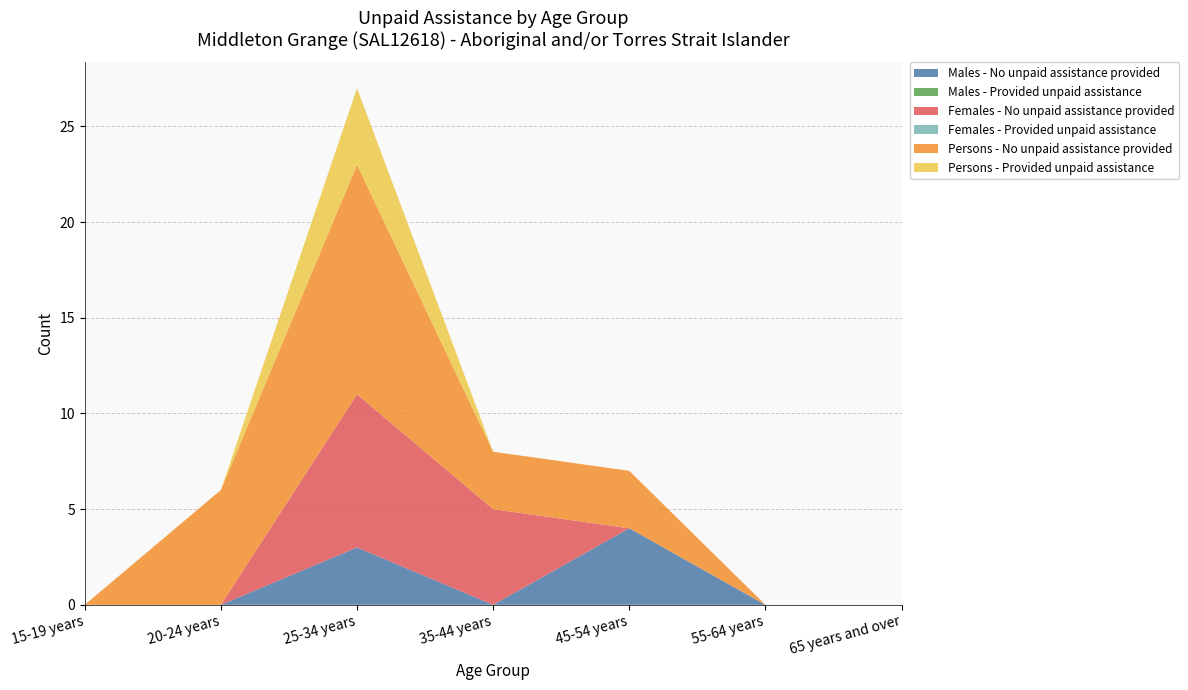

Reading left to right, extract all data points from this chart.

Males - No unpaid assistance provided: 0	0	3	0	4	0	0
Males - Provided unpaid assistance: 0	0	0	0	0	0	0
Females - No unpaid assistance provided: 0	0	8	5	0	0	0
Females - Provided unpaid assistance: 0	0	0	0	0	0	0
Persons - No unpaid assistance provided: 0	6	12	3	3	0	0
Persons - Provided unpaid assistance: 0	0	4	0	0	0	0